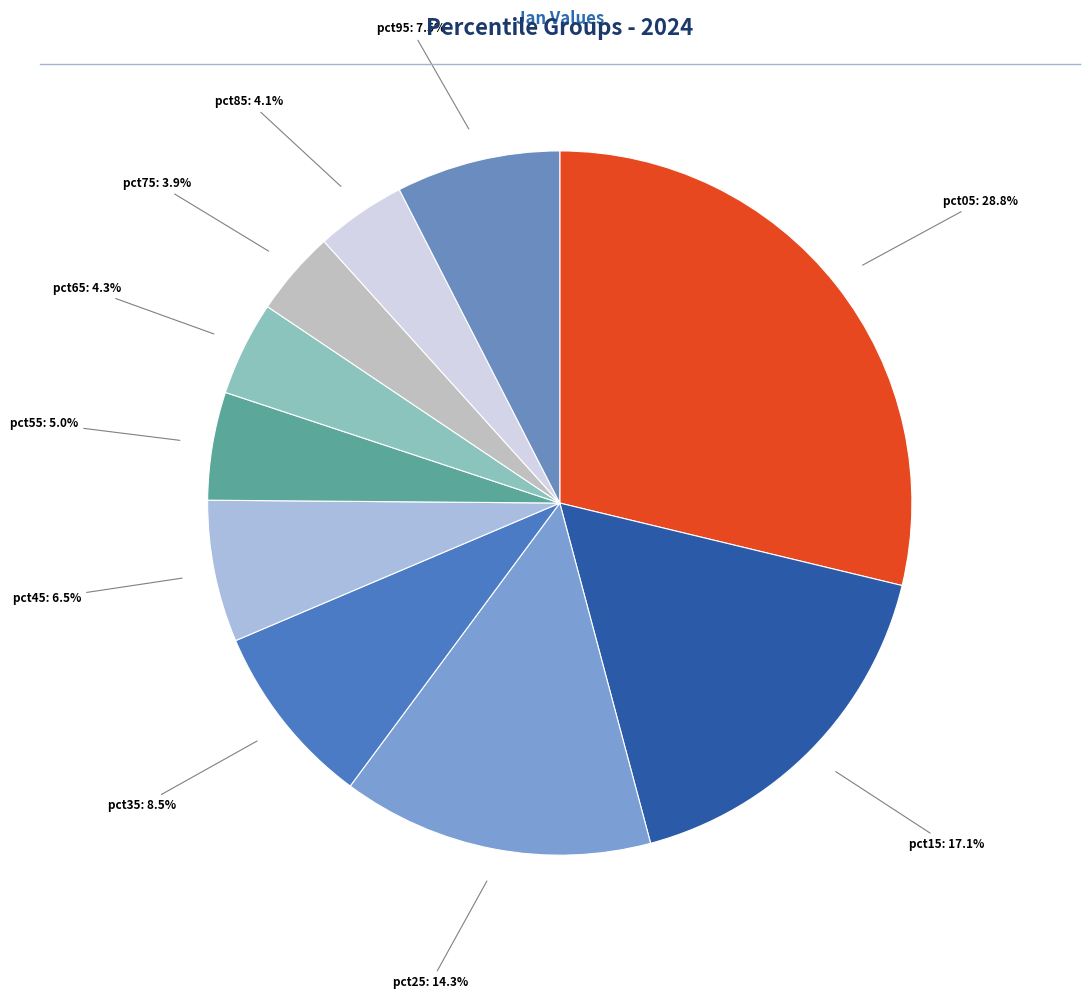

How many slices are in this pie chart?

10